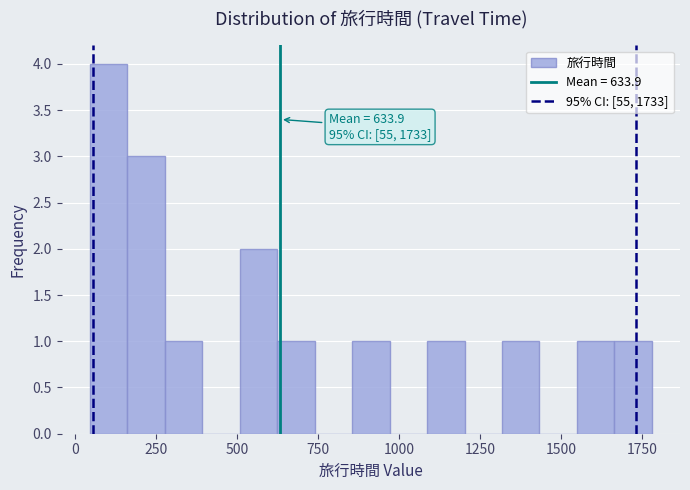

Read against the x-axis, roughly where is the centre of the tallest bar?

100